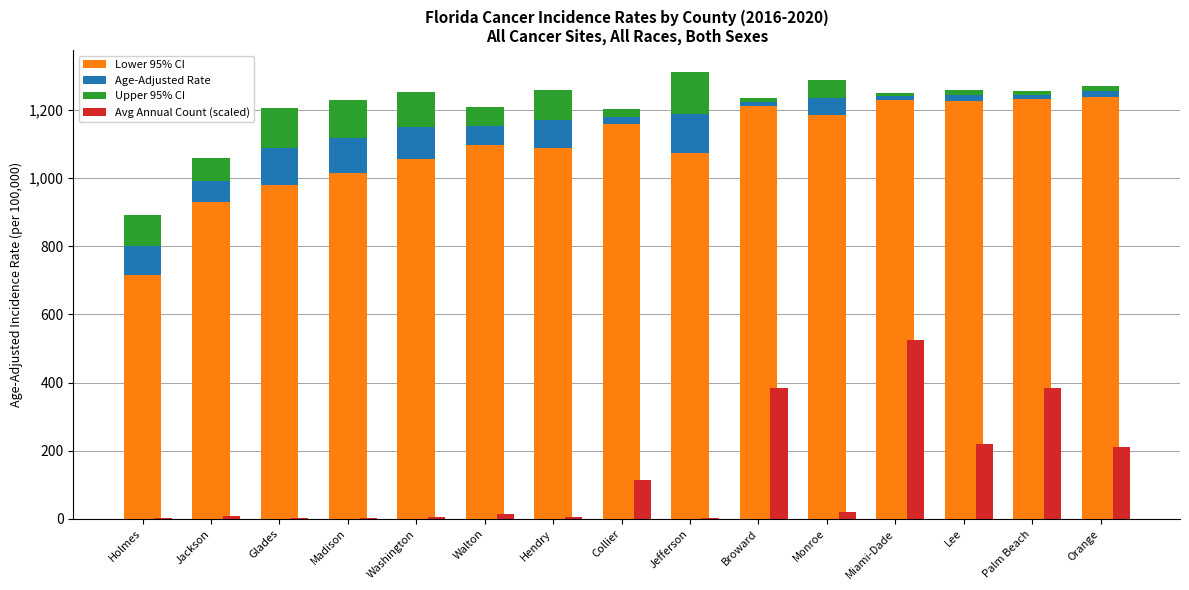

Reading right to left, extract all data points from this chart.

Lower 95% CI: Orange=1237.8	Palm Beach=1232.4	Lee=1226.4	Miami-Dade=1229.4	Monroe=1183.5	Broward=1210.4	Jefferson=1072.3	Collier=1158.7	Hendry=1086.7	Walton=1097.9	Washington=1056.3	Madison=1013.9	Glades=978.8	Jackson=929.7	Holmes=714.5
Age-Adjusted Rate: Orange=16.0	Palm Beach=11.9	Lee=15.8	Miami-Dade=9.9	Monroe=51.5	Broward=11.5	Jefferson=114.0	Collier=21.2	Hendry=82.8	Walton=54.5	Washington=94.5	Madison=103.1	Glades=108.5	Jackson=62.4	Holmes=85.1
Upper 95% CI: Orange=16.3	Palm Beach=11.9	Lee=15.9	Miami-Dade=10.0	Monroe=53.1	Broward=11.5	Jefferson=122.9	Collier=21.5	Hendry=87.5	Walton=56.6	Washington=100.8	Madison=110.9	Glades=117.2	Jackson=65.4	Holmes=92.4
Avg Annual Count (scaled): Orange=210.4	Palm Beach=384.4	Lee=221.1	Miami-Dade=523.7	Monroe=19.5	Broward=382.8	Jefferson=3.6	Collier=115.1	Hendry=6.5	Walton=15.3	Washington=4.9	Madison=3.9	Glades=3.4	Jackson=8.4	Holmes=2.9